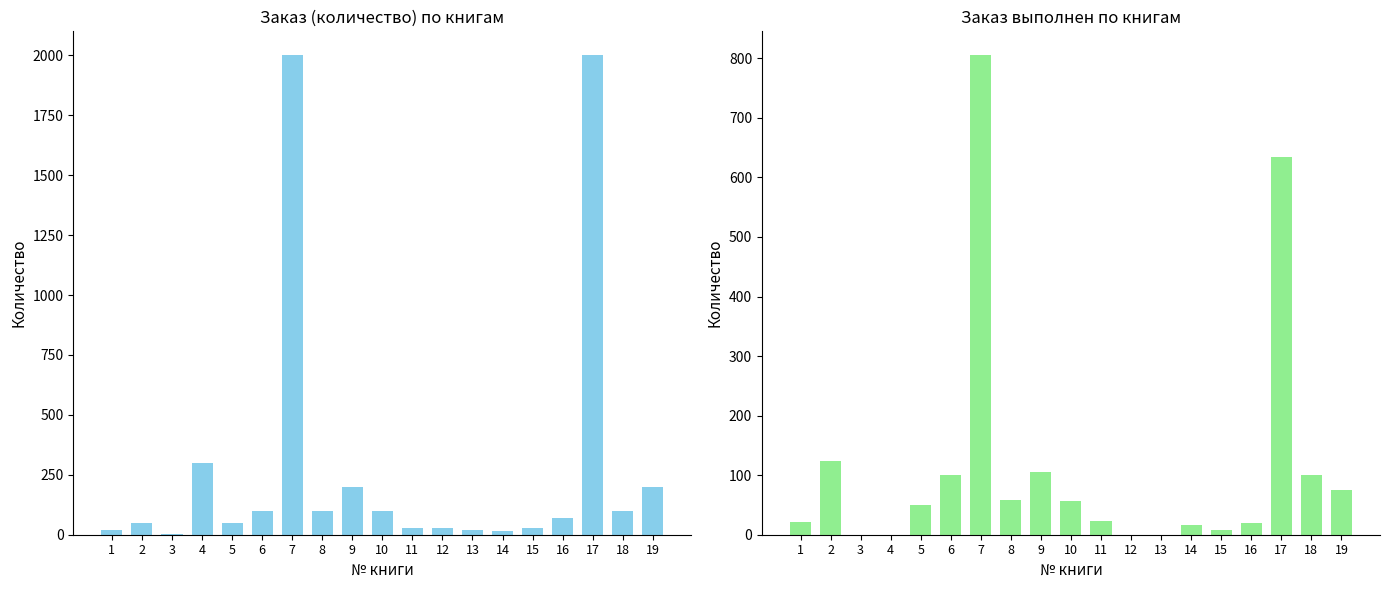

How many values in the Заказ (количество) series exceed 70?

9